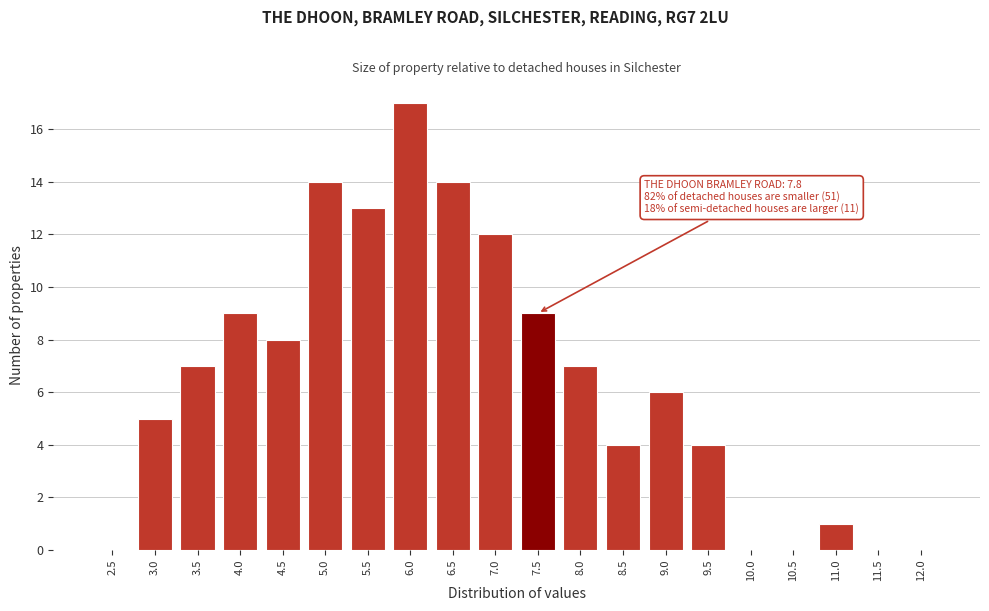

Reading left to right, what are all the values shown in this chart?

2.5=0	3.0=5	3.5=7	4.0=9	4.5=8	5.0=14	5.5=13	6.0=17	6.5=14	7.0=12	7.5=9	8.0=7	8.5=4	9.0=6	9.5=4	10.0=0	10.5=0	11.0=1	11.5=0	12.0=0